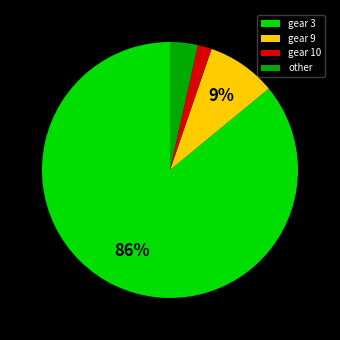

To the nearest percent, what is the average slice percentage?

25%